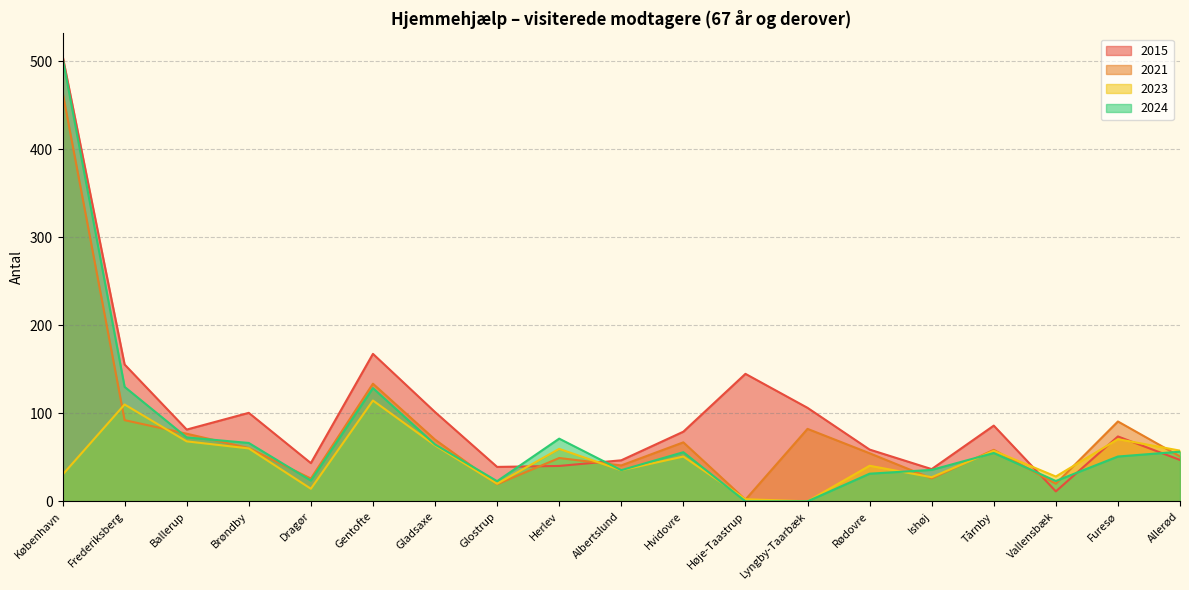

What is the average value of the 2024 series?

75.1